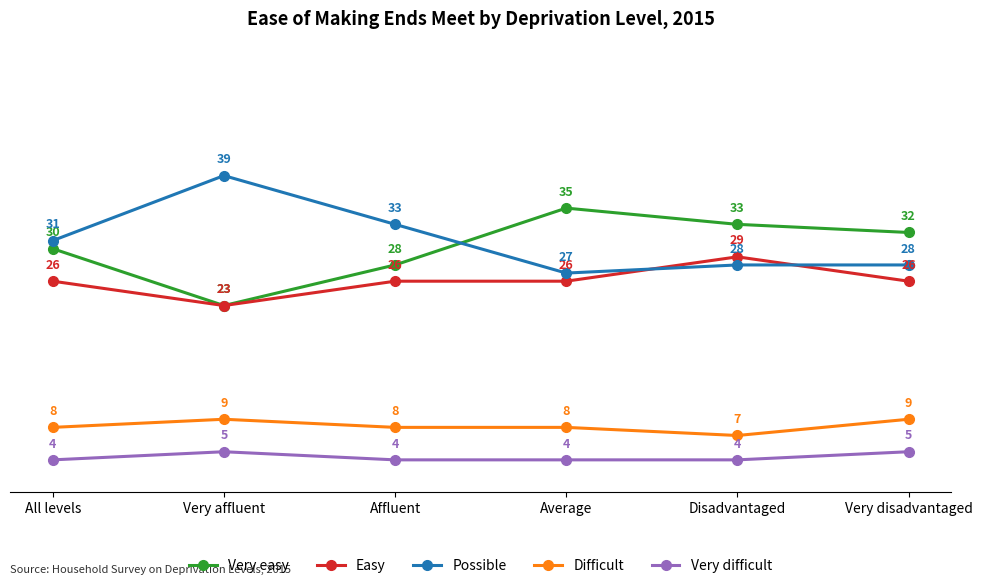

How many lines are shown in the chart?

5